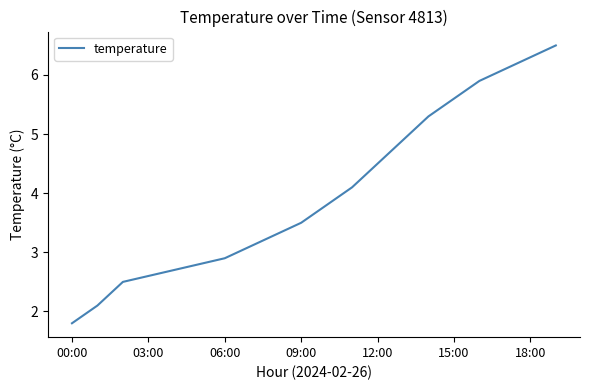

What is the greatest value displayed?

6.5